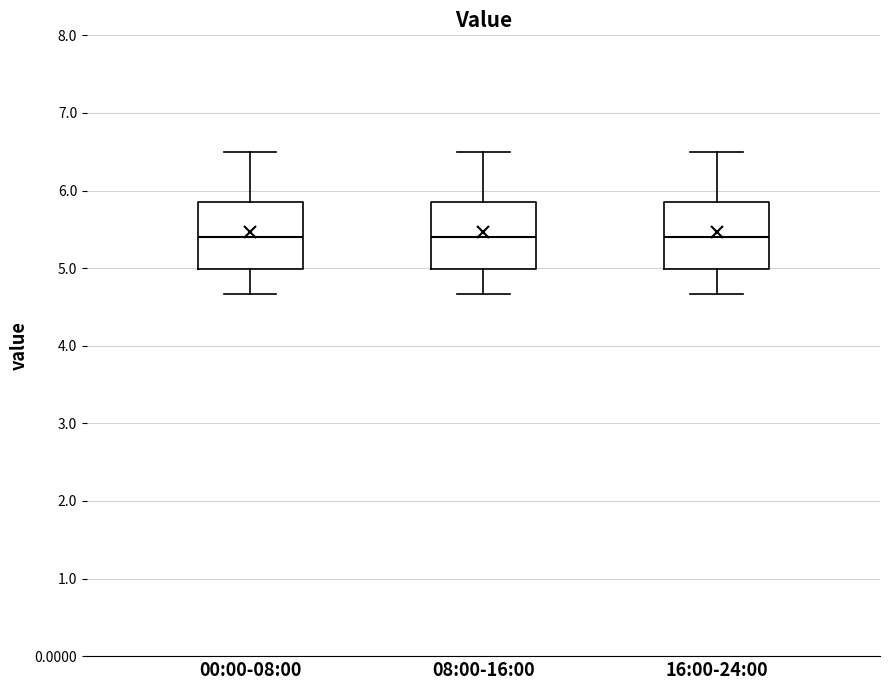

Reading left to right, read every box against the y-axis: the position of its median line, the range the box covers, and the ends of its whiskers. The values are not printed on the chart, so give them approximately, as read against the axis.

00:00-08:00: median 5.4, box 5.0 to 5.8, whiskers 4.7 to 6.5
08:00-16:00: median 5.4, box 5.0 to 5.8, whiskers 4.7 to 6.5
16:00-24:00: median 5.4, box 5.0 to 5.8, whiskers 4.7 to 6.5